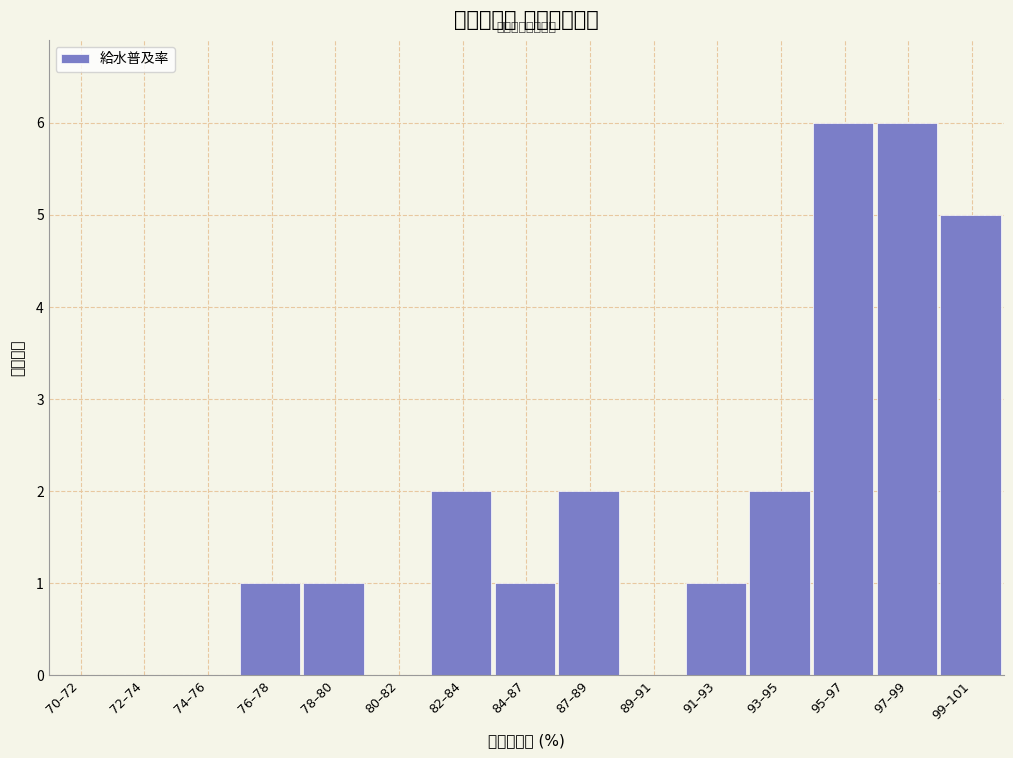

Reading left to right, list all the values displayed in this chart.

70–72=0	72–74=0	74–76=0	76–78=1	78–80=1	80–82=0	82–84=2	84–87=1	87–89=2	89–91=0	91–93=1	93–95=2	95–97=6	97–99=6	99–101=5